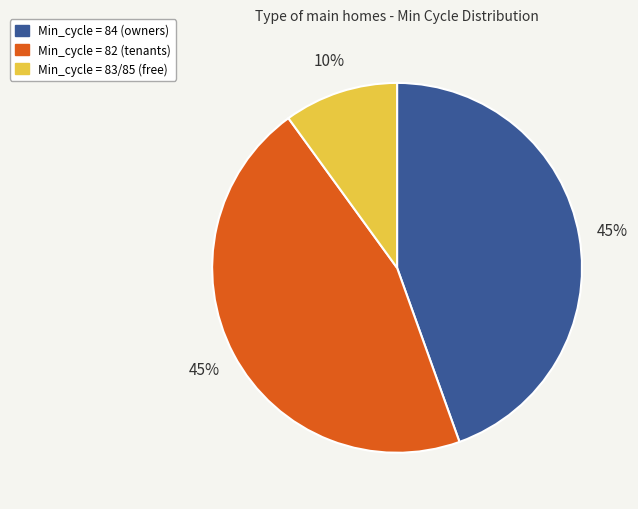

Does any single category account for the majority?

No